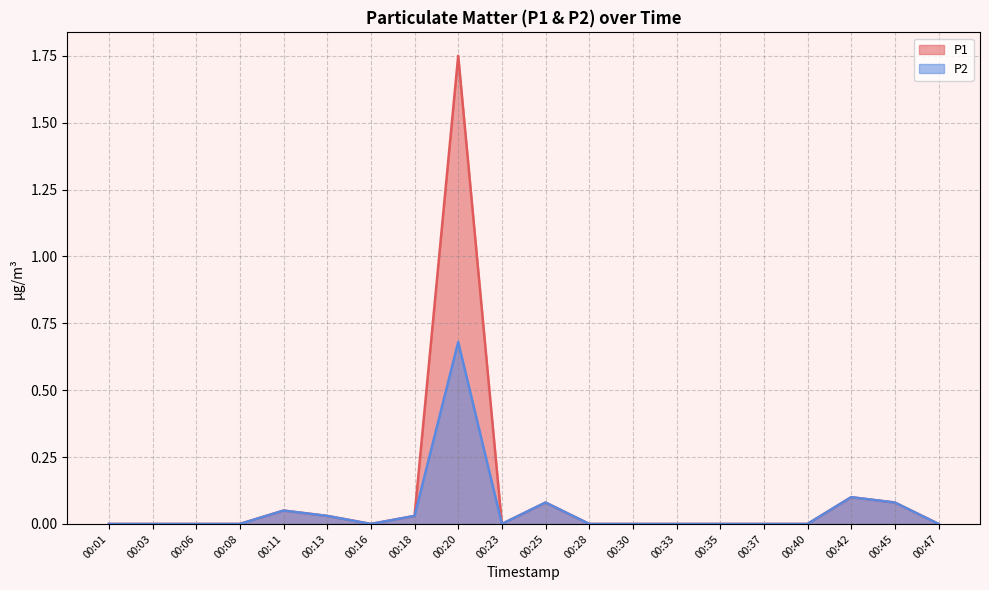

What is the value of the P2 point at the 9th from the left?

0.7